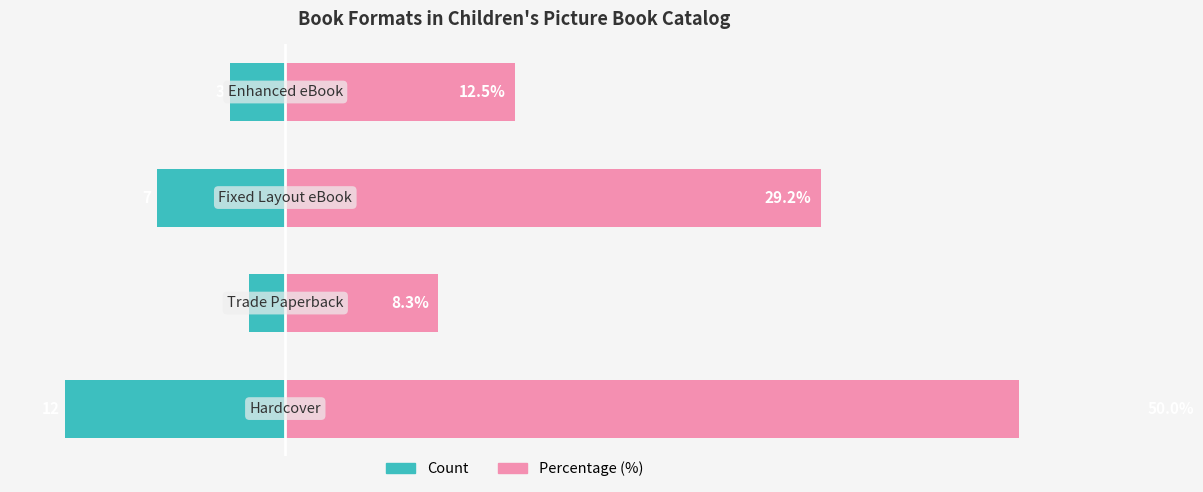

Which series changed the most between 0 and 2?

Percentage (%)